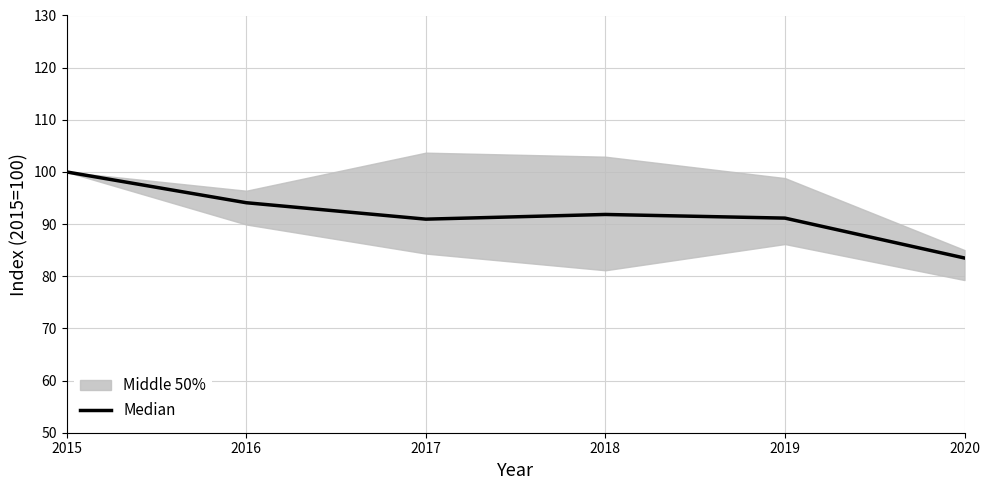

Rank the categories by value from highest to lowest.

2015, 2016, 2018, 2019, 2017, 2020